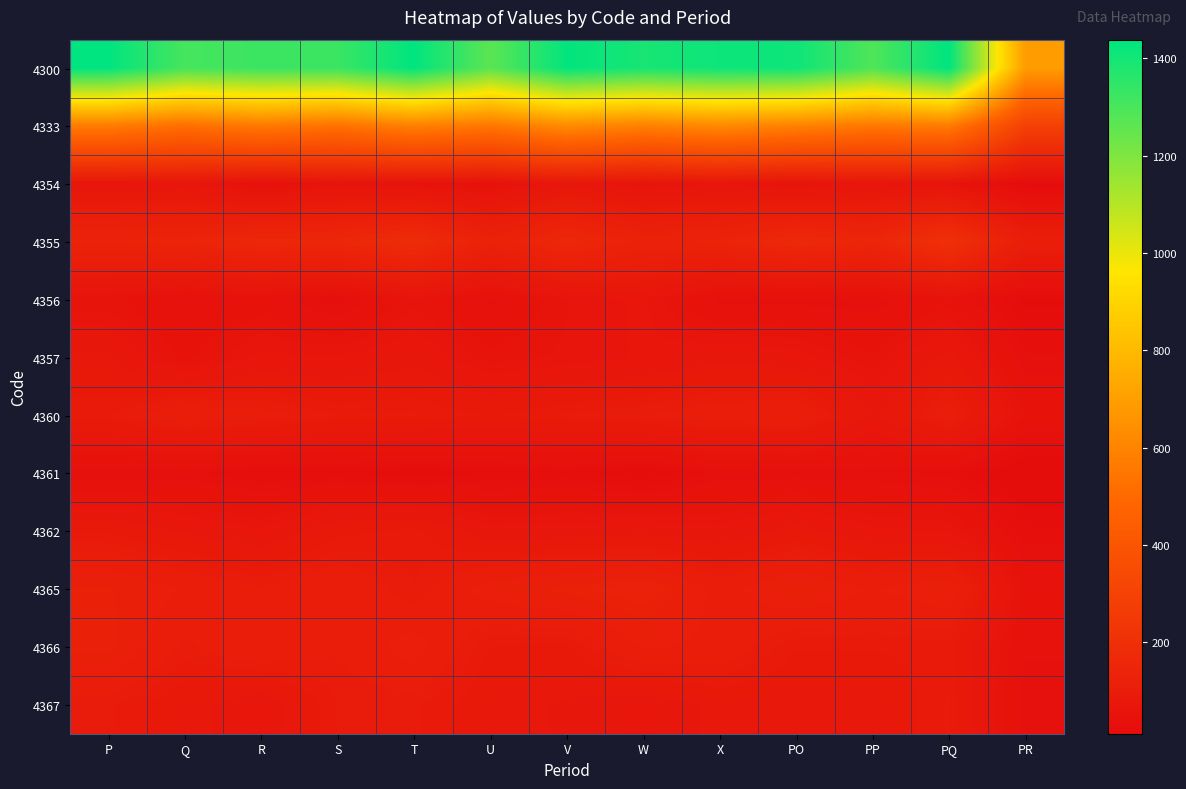

At which category is the sum across all series the highest?

PQ